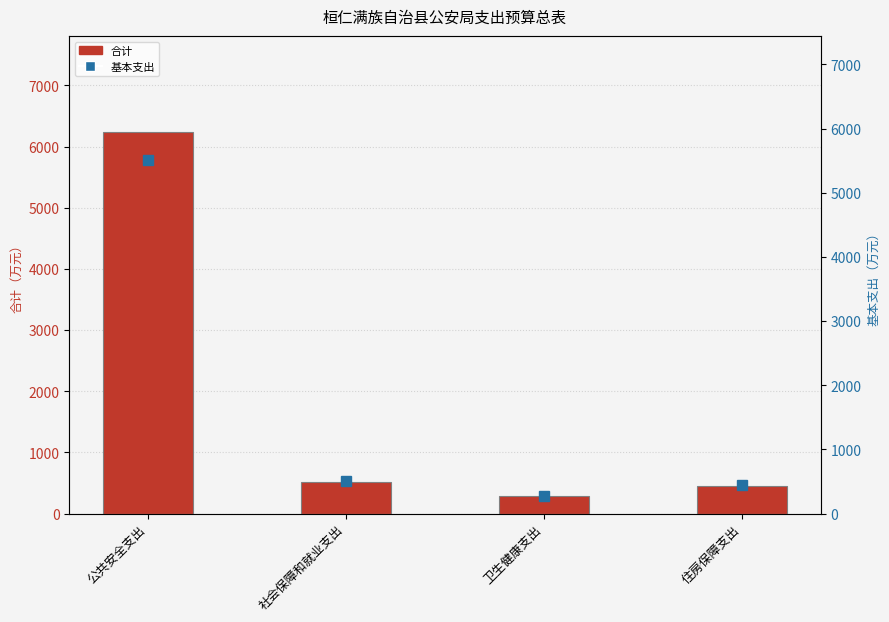

Does the chart contain stacked bars?

No